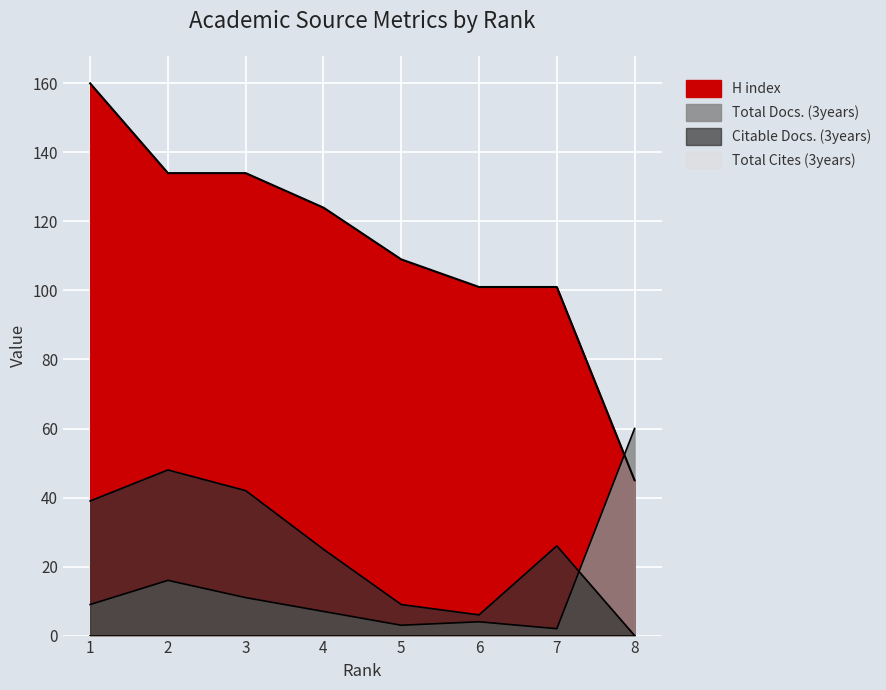

True or false: H index and Total Docs. (3years) cross at least once.

True